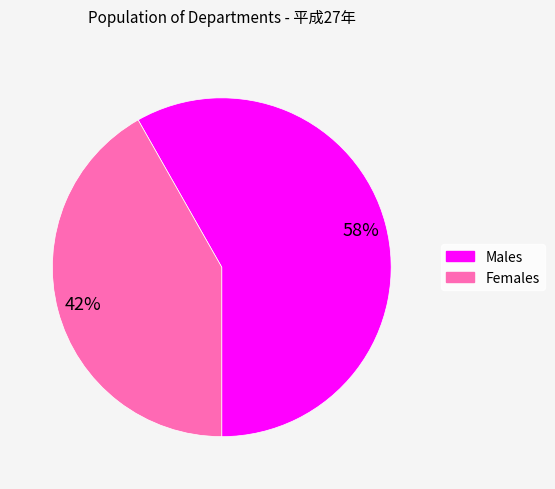

To the nearest percent, what is the average slice percentage?

50%